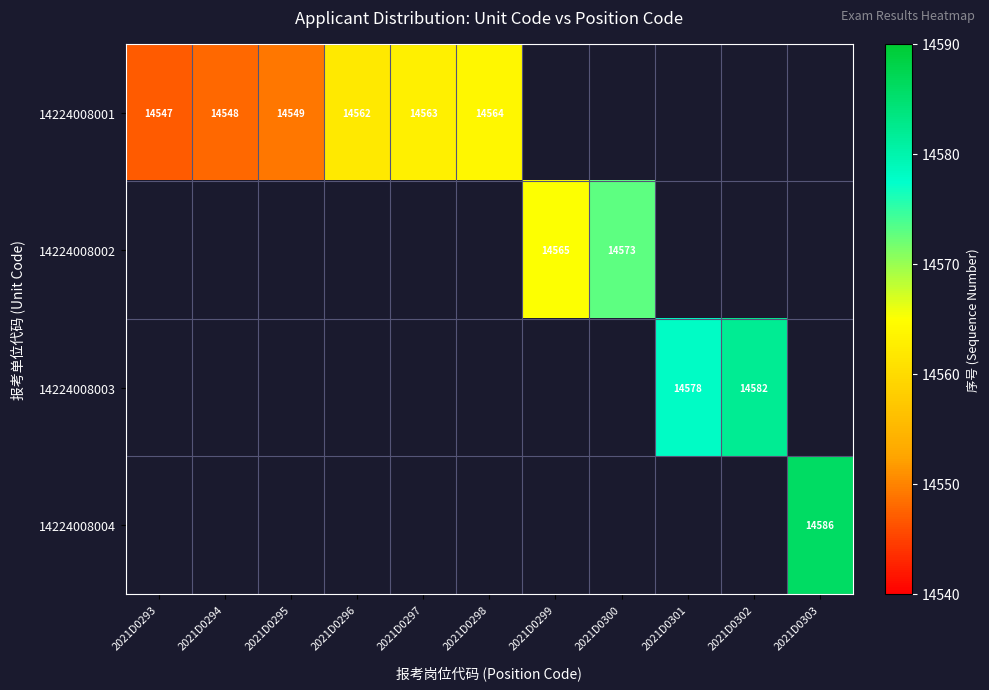

What is the maximum value shown in the chart?

14586.0